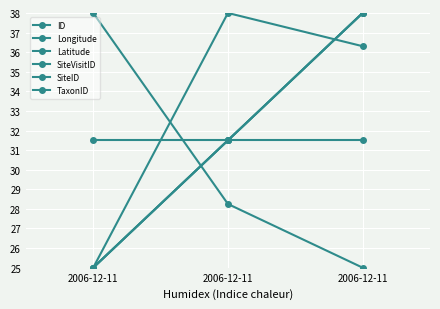

List the labels in order of ID value, largest first.

2006-12-11, 2006-12-11, 2006-12-11